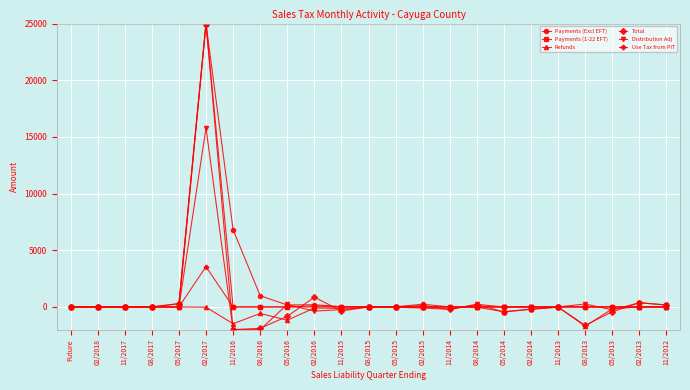

True or false: Payments (Excl EFT) has more than 0 interior local peaks.

True